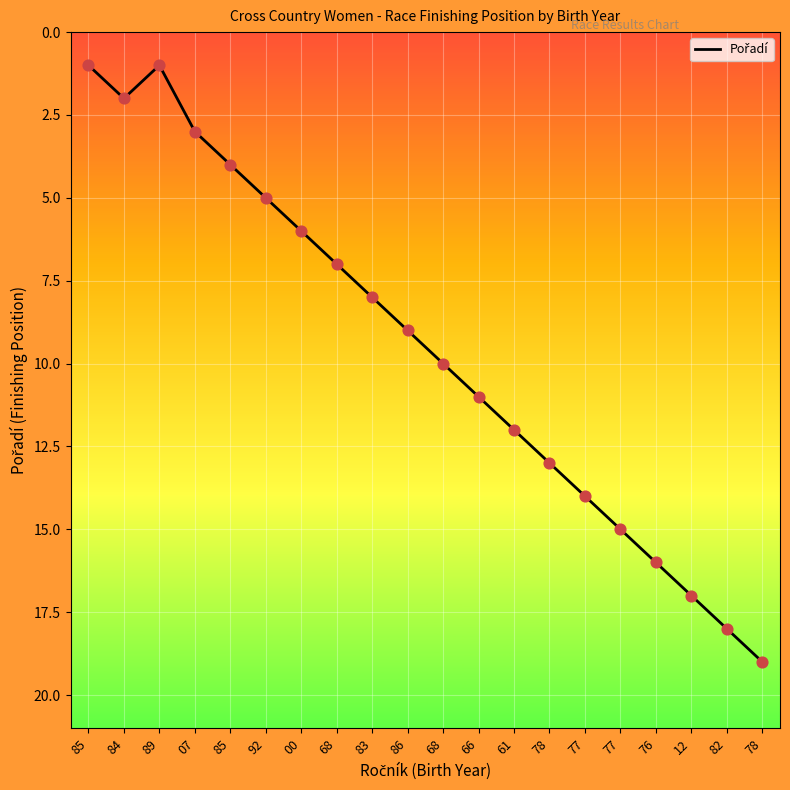

Approximately how many times larger is the value at 92 compared to 86?

0.6